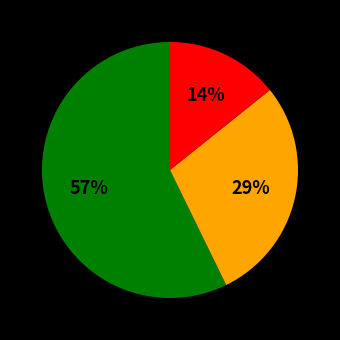

Is there any slice that represents more than half of the pie?

Yes